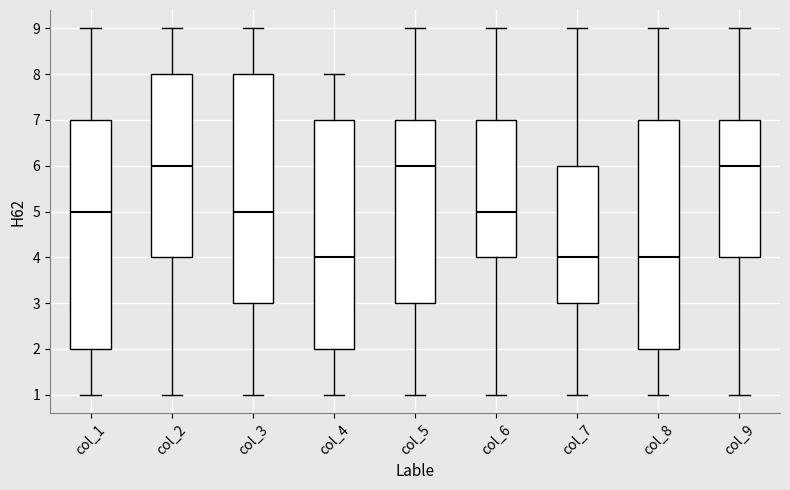

Where does the upper whisker of the box for col_3 end on the y-axis? The values are not printed on the chart, so give them approximately, as read against the axis.

9